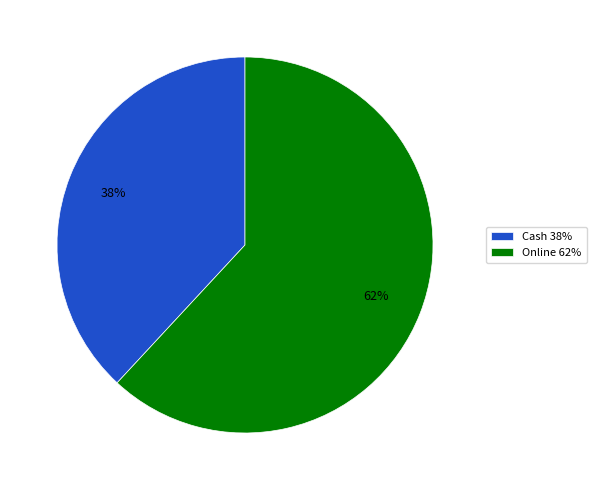

To the nearest percent, what is the combined percentage of Online and Cash?

100%